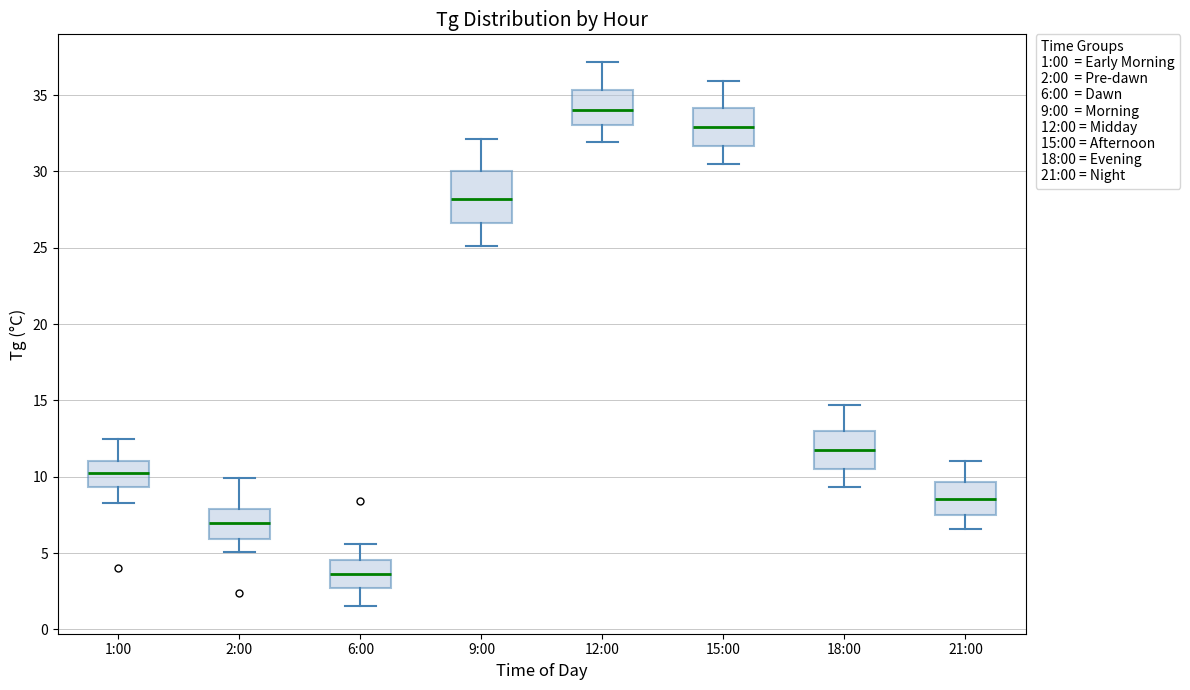

Reading left to right, transcribe this box plot: for each box, give where its median line is, the range the box spans, and where its two whiskers end, as read against the y-axis. The values are not printed on the chart, so give them approximately, as read against the axis.

1:00: median 10.5, box 9.5 to 11.0, whiskers 8.5 to 12.5
2:00: median 7.0, box 6.0 to 8.0, whiskers 5.0 to 10.0
6:00: median 3.5, box 2.5 to 4.5, whiskers 1.5 to 5.5
9:00: median 28.0, box 26.5 to 30.0, whiskers 25.0 to 32.0
12:00: median 34.0, box 33.0 to 35.5, whiskers 32.0 to 37.0
15:00: median 33.0, box 31.5 to 34.0, whiskers 30.5 to 36.0
18:00: median 12.0, box 10.5 to 13.0, whiskers 9.5 to 14.5
21:00: median 8.5, box 7.5 to 9.5, whiskers 6.5 to 11.0